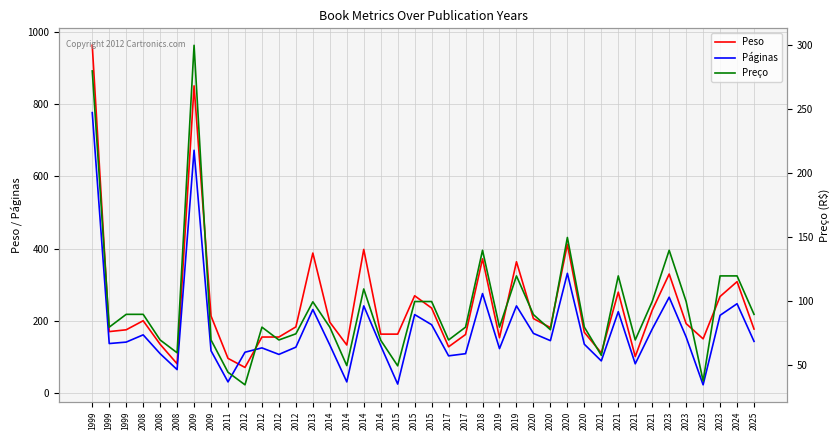

How many data points in Páginas are above 142?

19